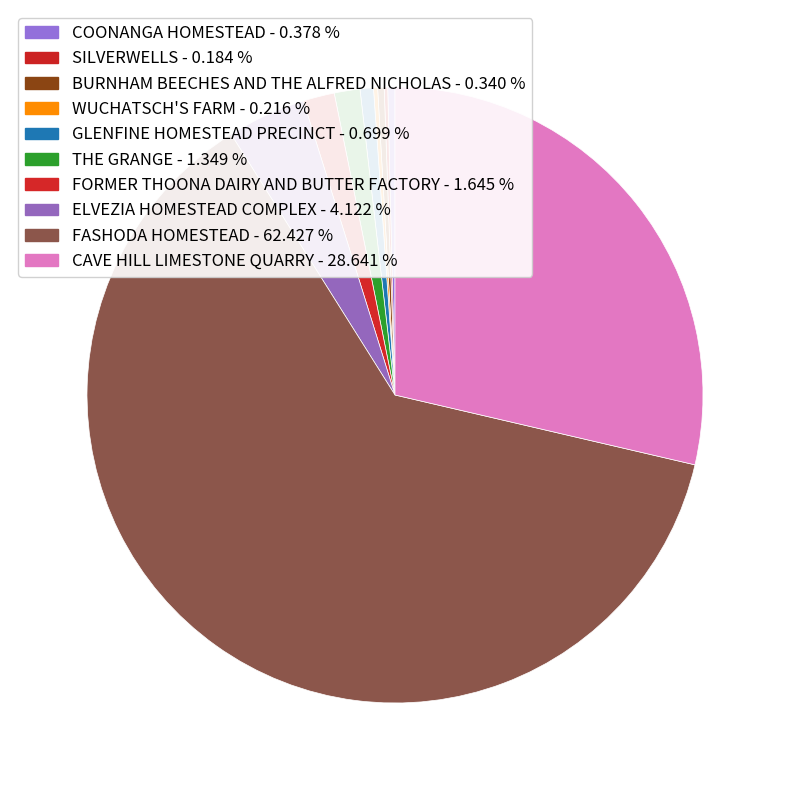

Approximately how many times larger is the value at FASHODA HOMESTEAD compared to FORMER THOONA DAIRY AND BUTTER FACTORY?

37.9